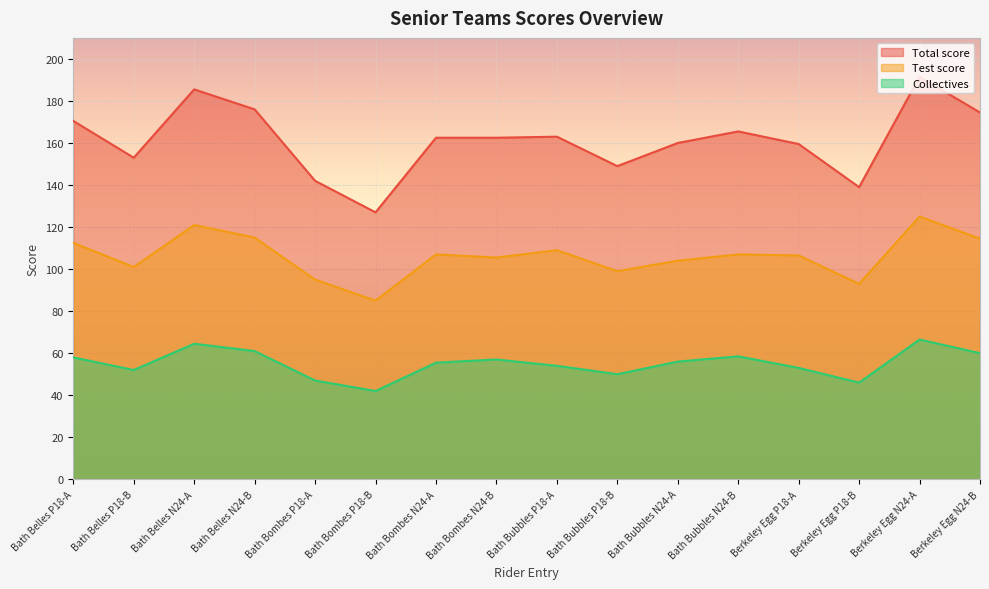

True or false: Total score and Test score cross at least once.

False